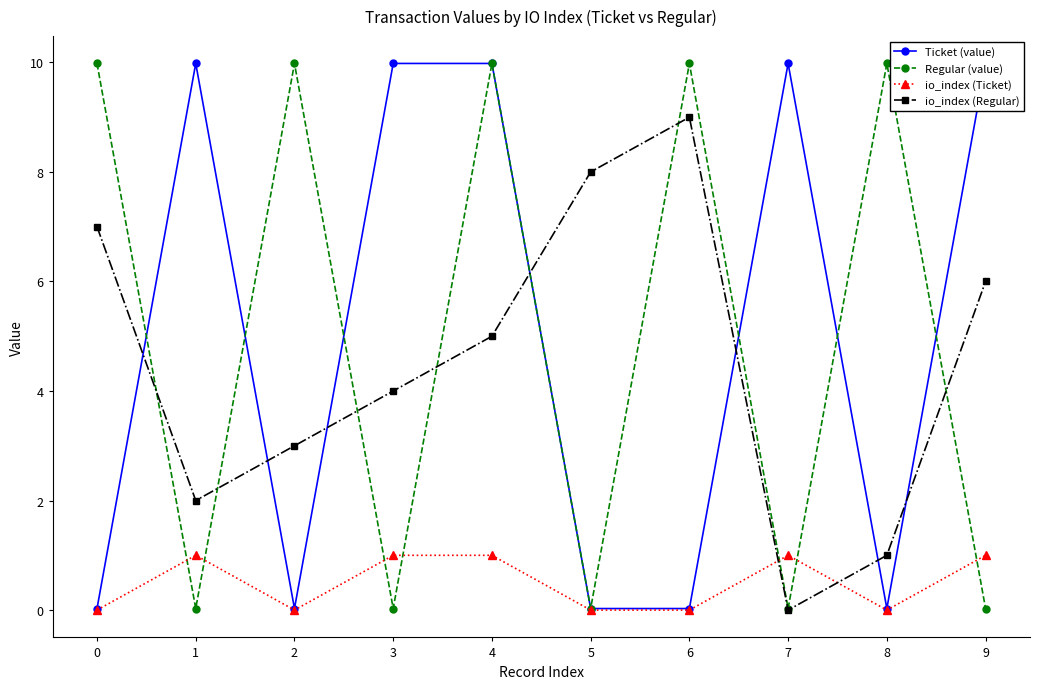

Where do io_index (Regular) and io_index (Ticket) first cross each other?

6 and 7